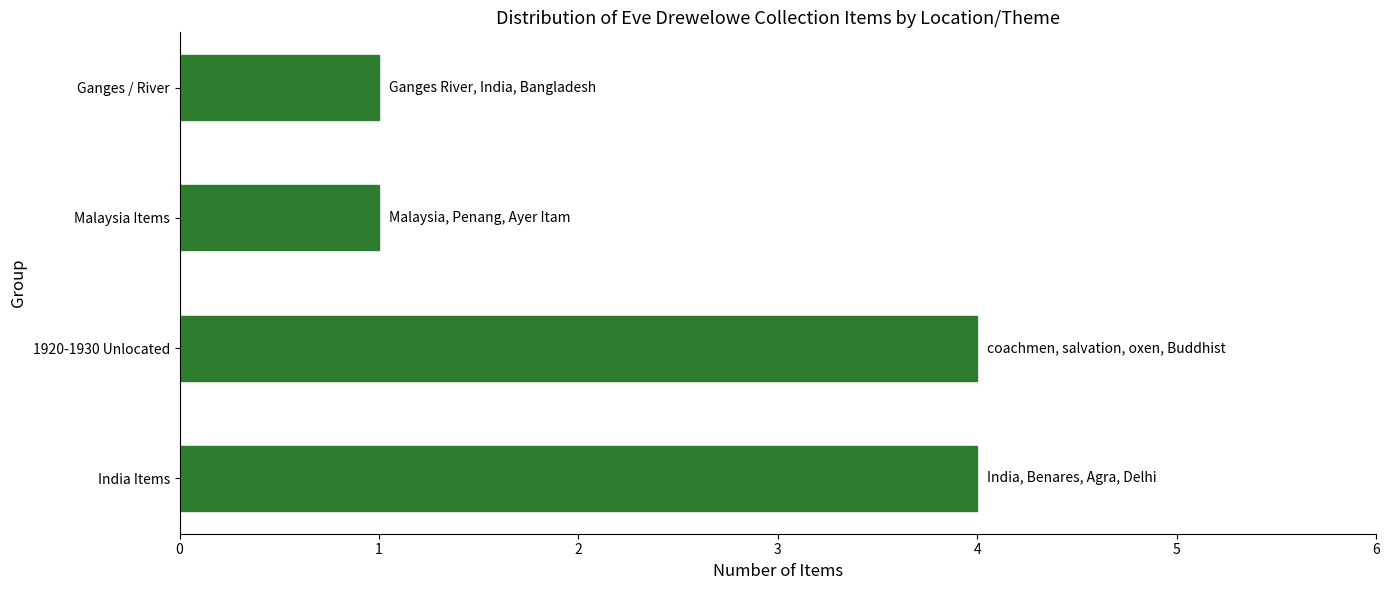

What is the sum of all values?

10